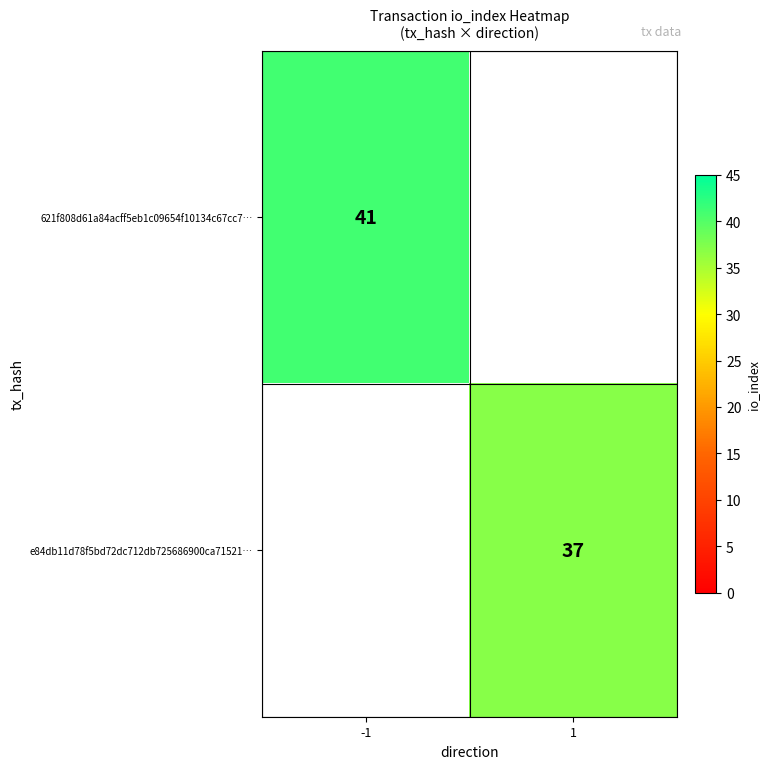

Is the value of 621f808d61a84acff5eb1c09654f10134c67cc7… at -1 greater than the value of e84db11d78f5bd72dc712db725686900ca71521… at 1?

Yes